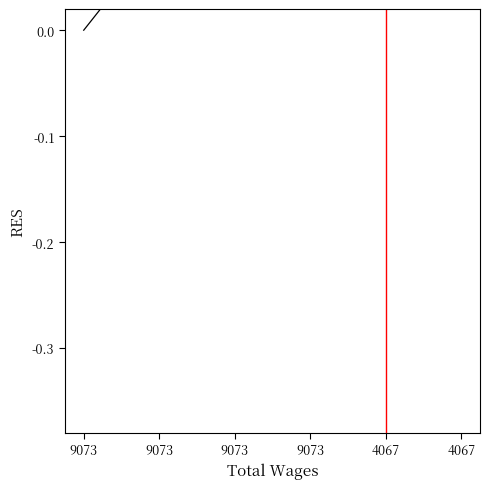

True or false: there are more than 0 points higher than both neighbors.

True